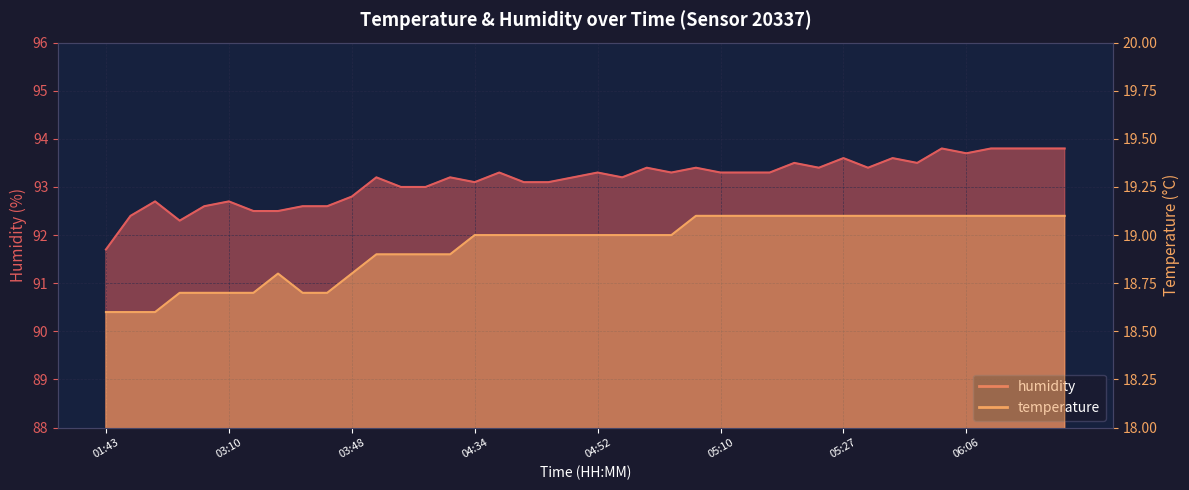

What is the minimum value for temperature?

18.6